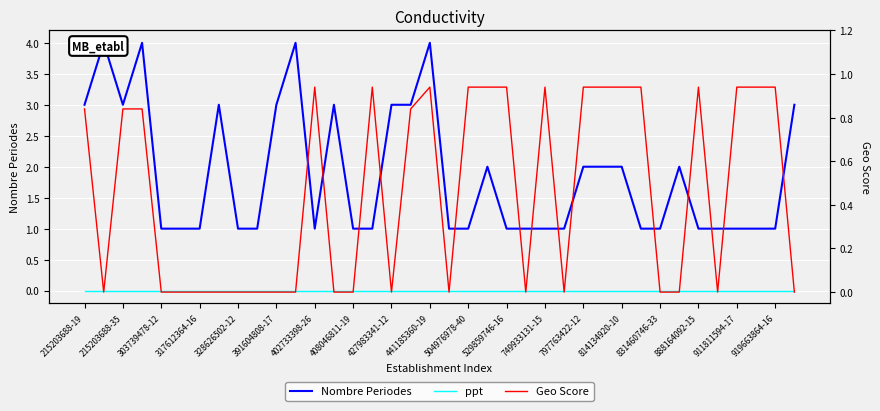

Rank the categories by ppt value from highest to lowest.

215203688-19, 215203688-35, 303739478-12, 317612364-16, 328626502-12, 391604808-17, 402733398-26, 408046811-19, 427983341-12, 441185360-19, 504976978-40, 529859746-16, 749933131-15, 797763422-12, 814134920-10, 831460746-33, 888164092-15, 911811594-17, 919663864-16, 19, 20, 21, 22, 23, 24, 25, 26, 27, 28, 29, 30, 31, 32, 33, 34, 35, 36, 37